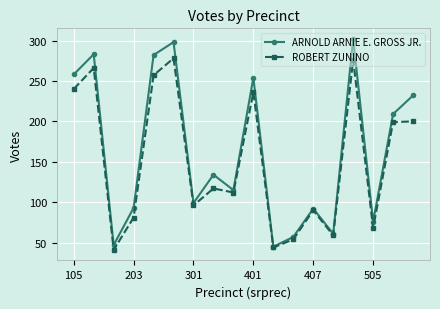

Which series has the largest total across all categories?

ARNOLD ARNIE E. GROSS JR.